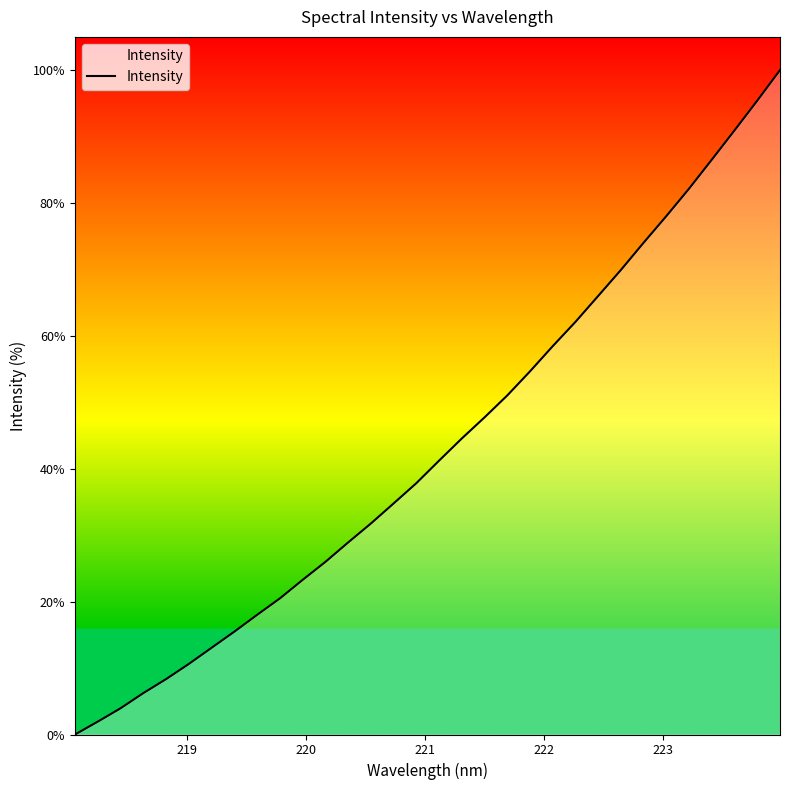

Does the chart have visible grid lines?

No